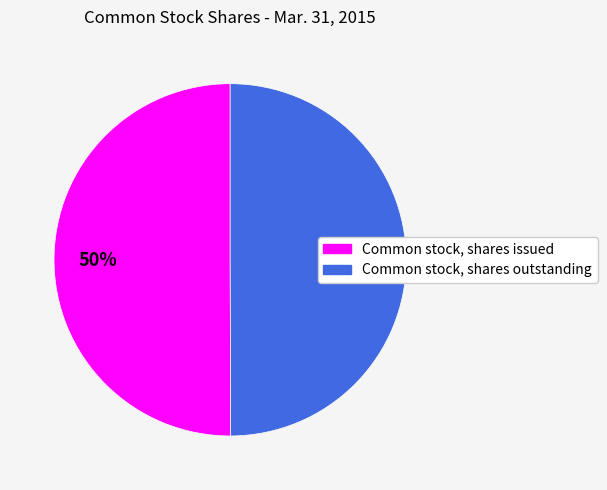

Combined, do Common stock, shares outstanding and Common stock, shares issued account for over 50%?

Yes